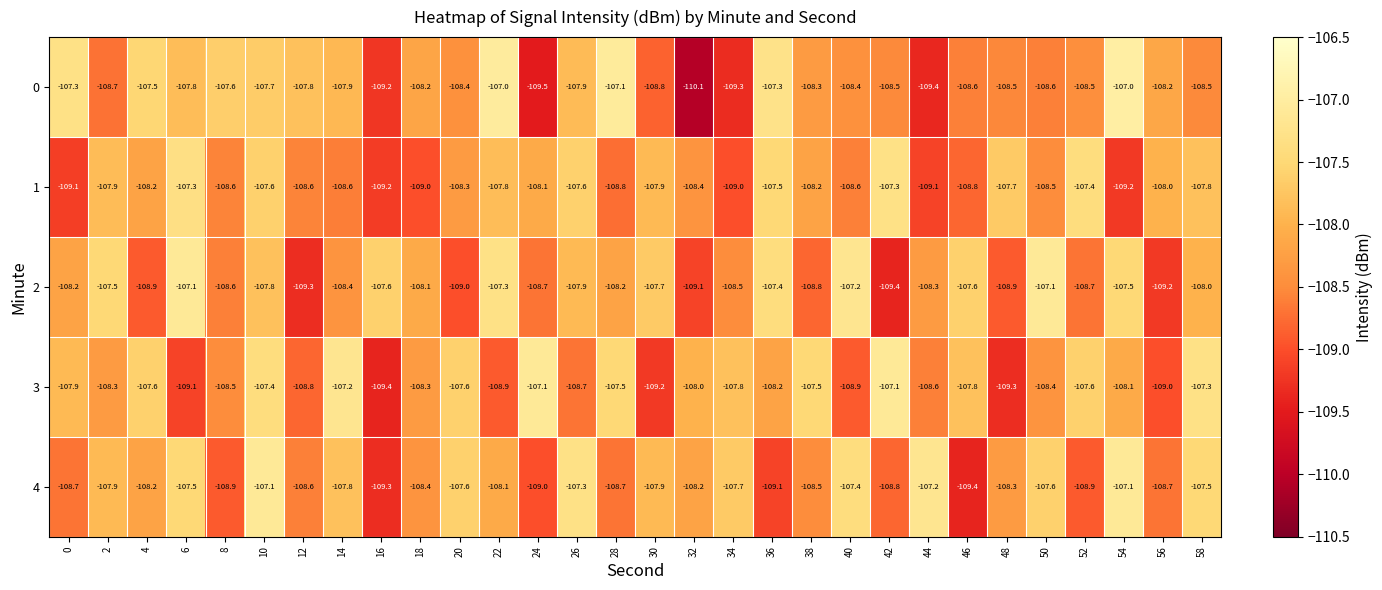

At which label does 2 reach its minimum?

42